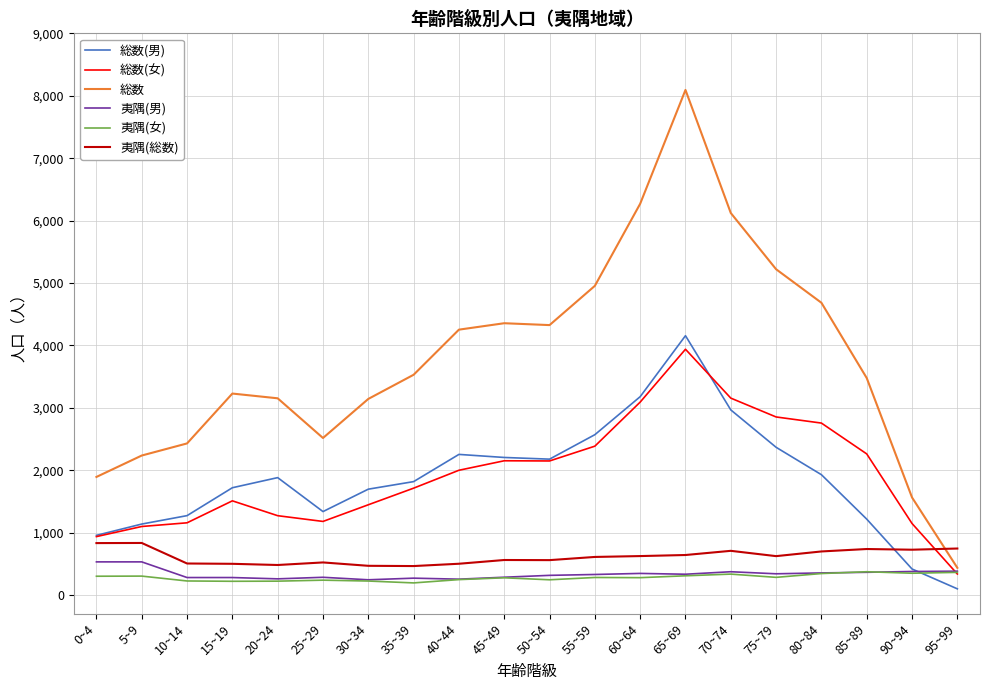

True or false: 夷隅(総数) and 夷隅(男) cross at least once.

False